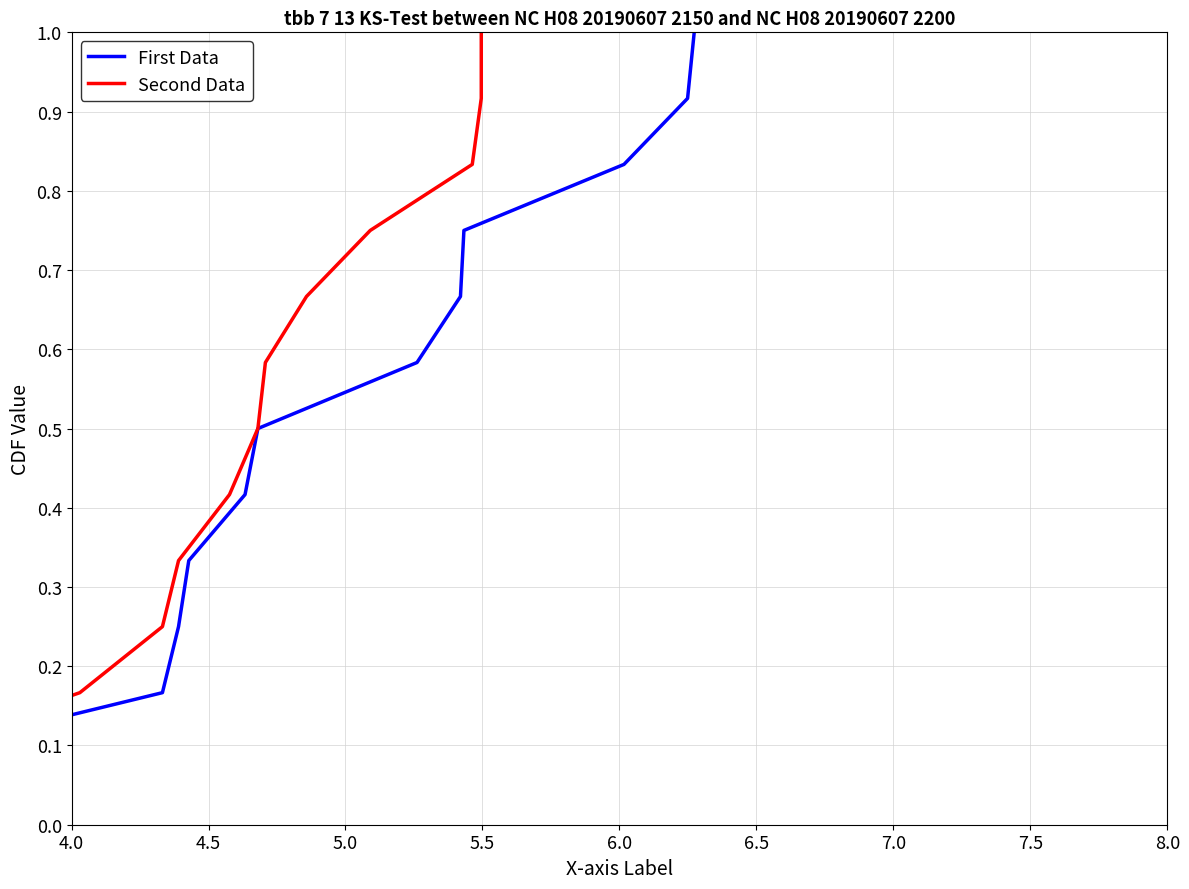

What is the maximum value for Second Data?

1.0